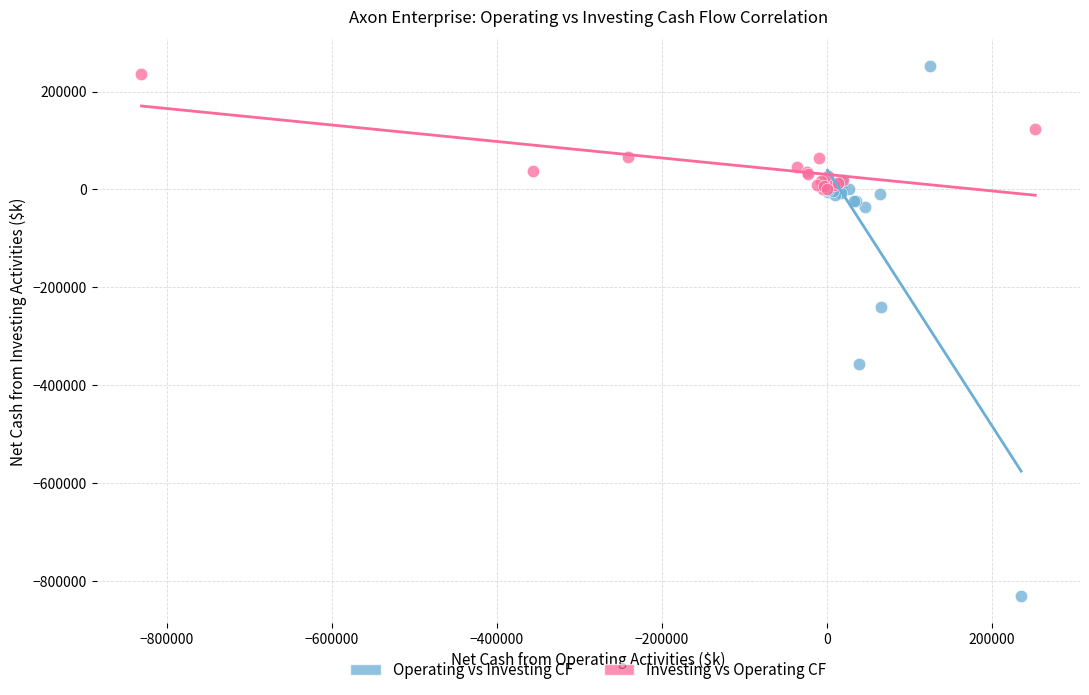

Which series reaches the minimum Y coordinate?

Operating vs Investing CF